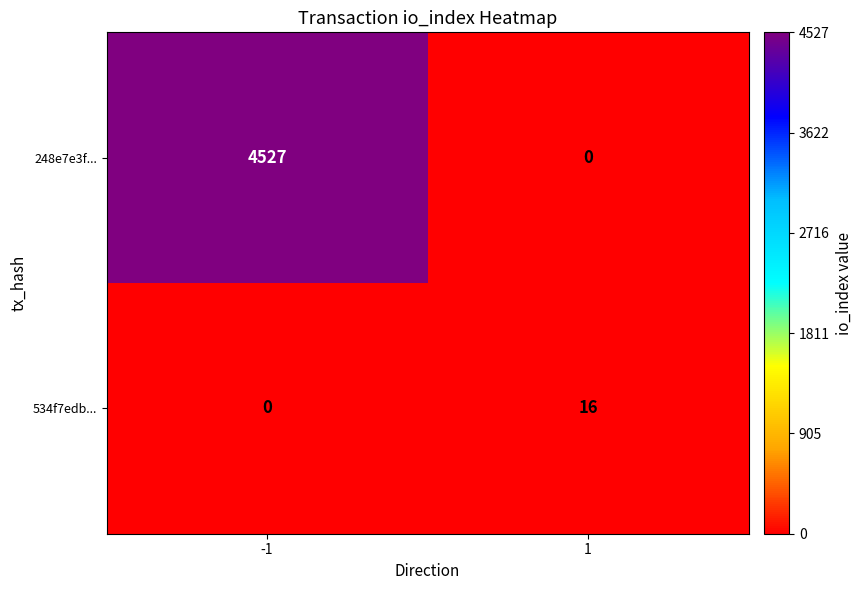

What is the approximate value of 248e7e3f... at -1, to the nearest 10?

4530